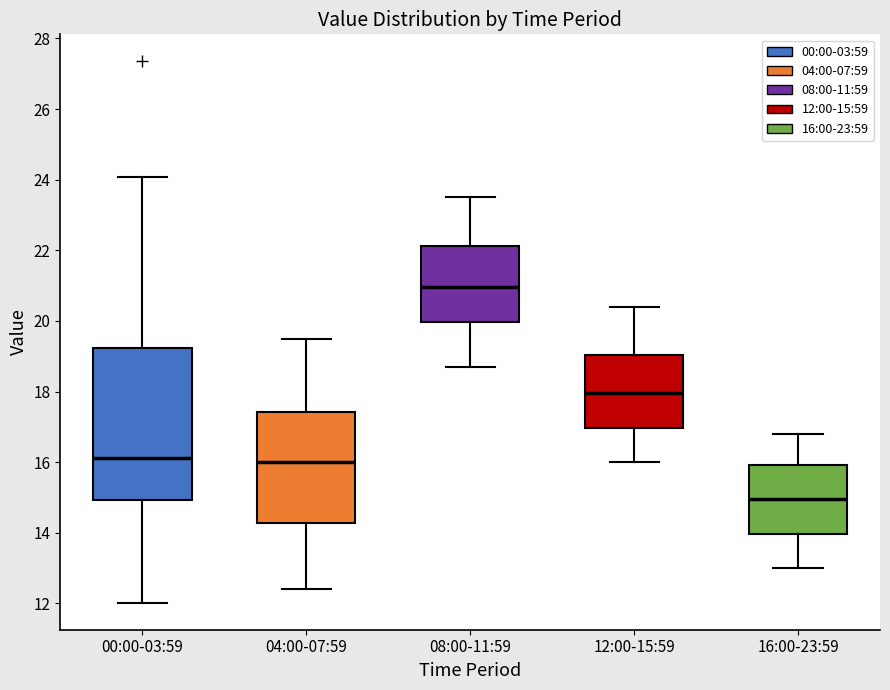

Reading left to right, read every box against the y-axis: the position of its median line, the range the box covers, and the ends of its whiskers. The values are not printed on the chart, so give them approximately, as read against the axis.

00:00-03:59: median 16.2, box 15.0 to 19.2, whiskers 12.0 to 24.0
04:00-07:59: median 16.0, box 14.2 to 17.4, whiskers 12.4 to 19.6
08:00-11:59: median 21.0, box 20.0 to 22.2, whiskers 18.8 to 23.6
12:00-15:59: median 18.0, box 17.0 to 19.0, whiskers 16.0 to 20.4
16:00-23:59: median 15.0, box 14.0 to 16.0, whiskers 13.0 to 16.8